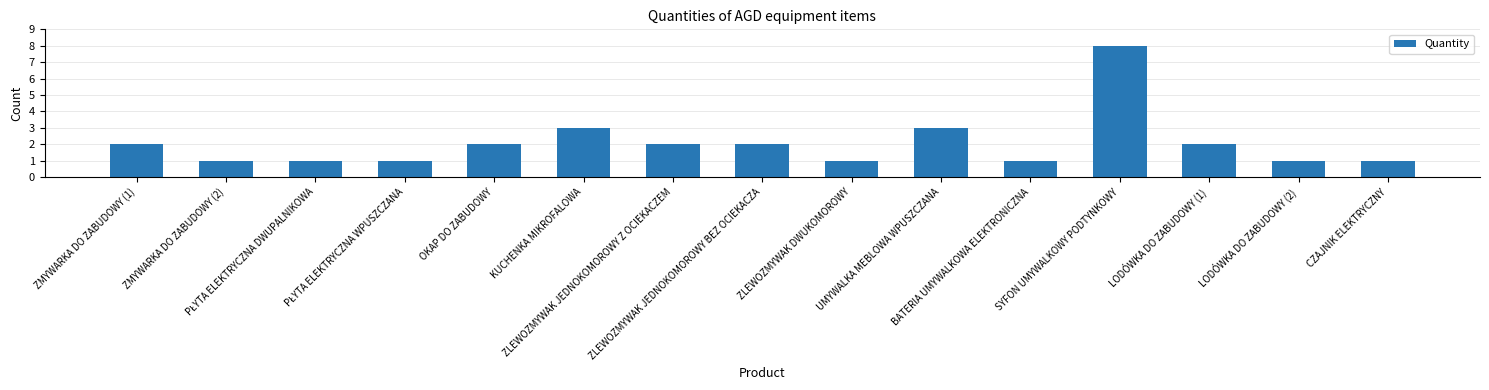

The value at ZMYWARKA DO ZABUDOWY (1) is 2. True or false?

True